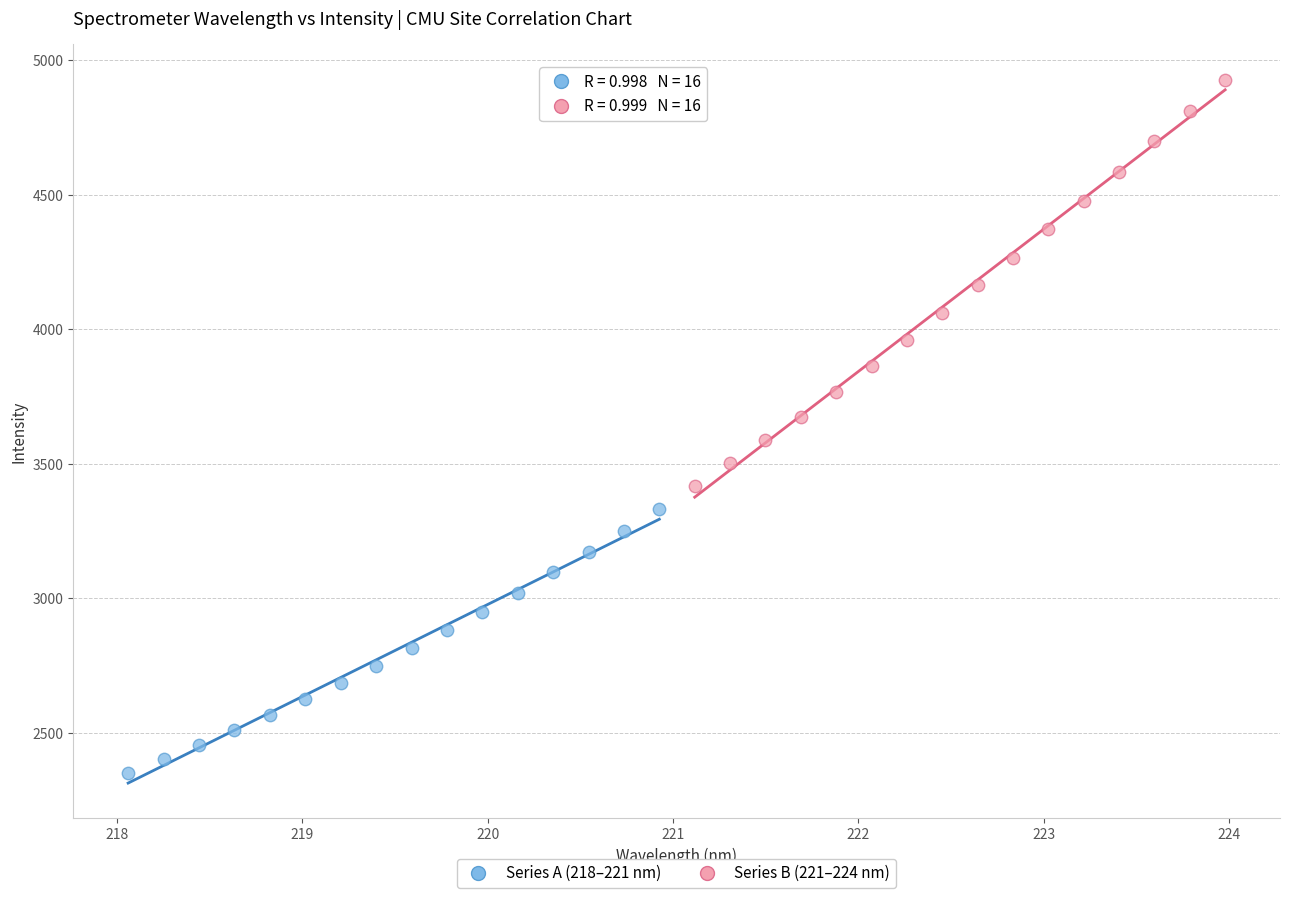

Which series contains the highest Y value?

Series B (221–224 nm)